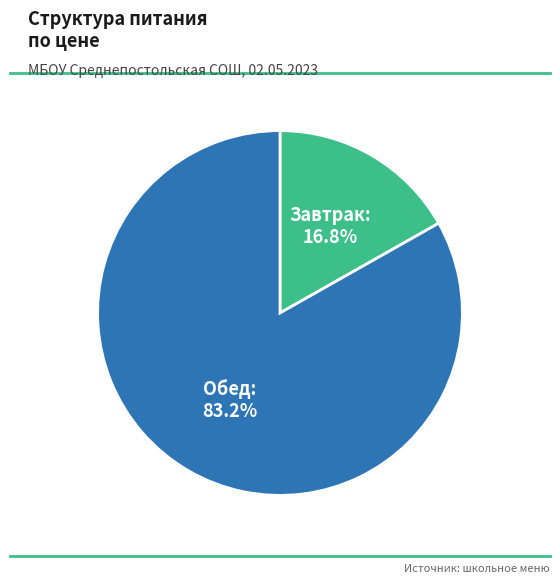

To the nearest percent, what is the difference between the Обед and Завтрак slice percentages?

66%